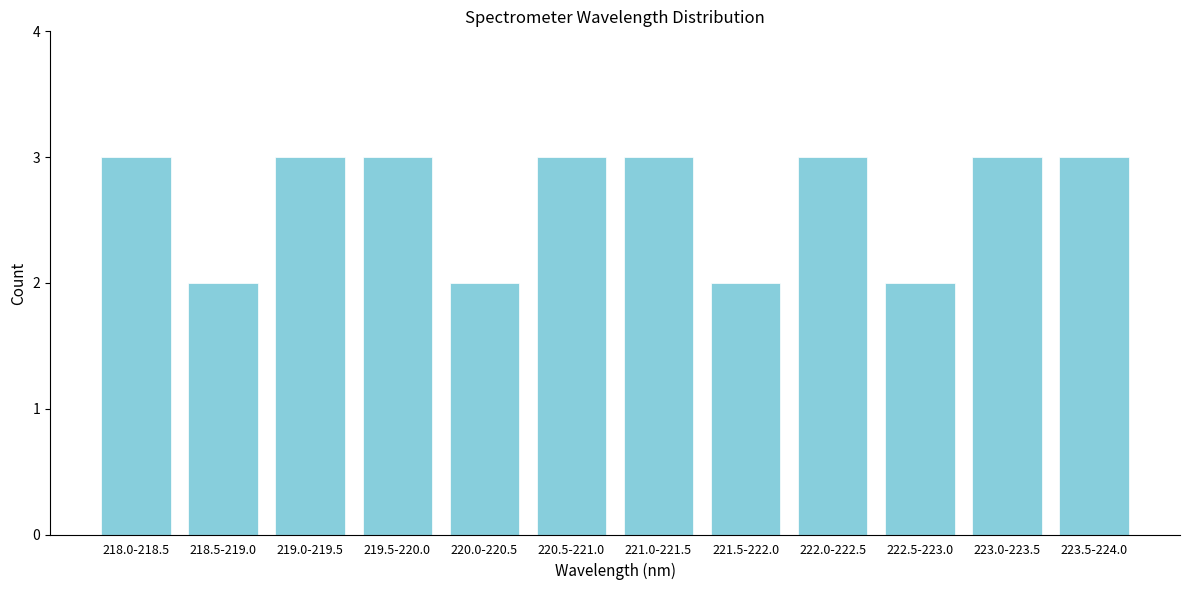

Reading left to right, transcribe all the data shown in this chart.

3	2	3	3	2	3	3	2	3	2	3	3